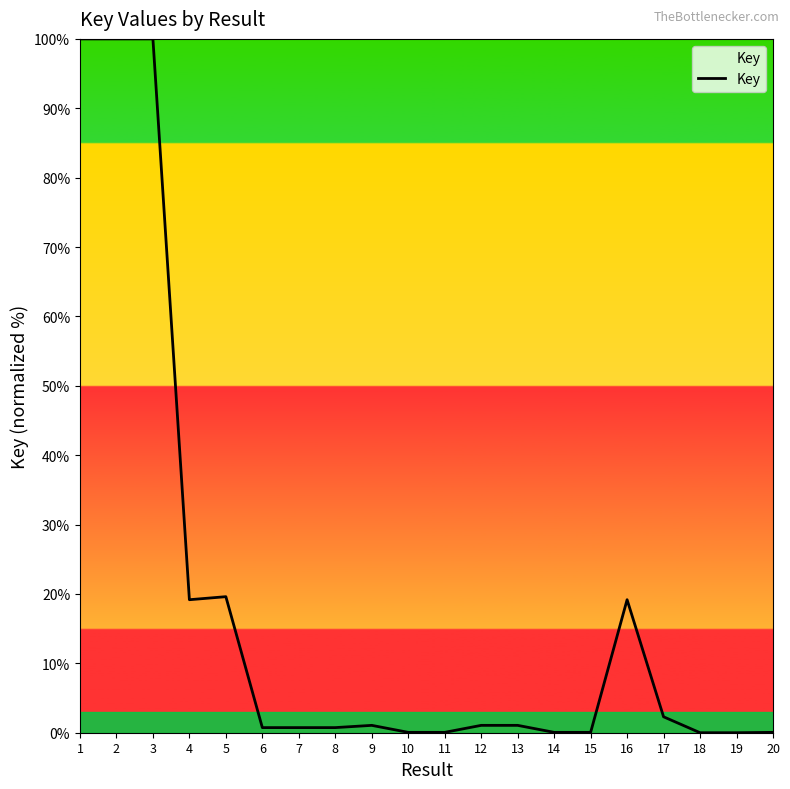

What is the sum of the values at 9 and 10?

1.1